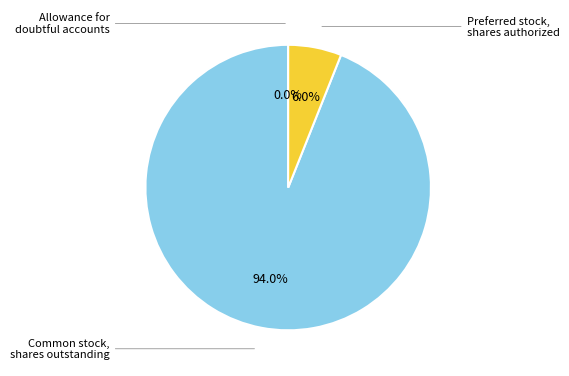

Is there a majority slice in this chart?

Yes